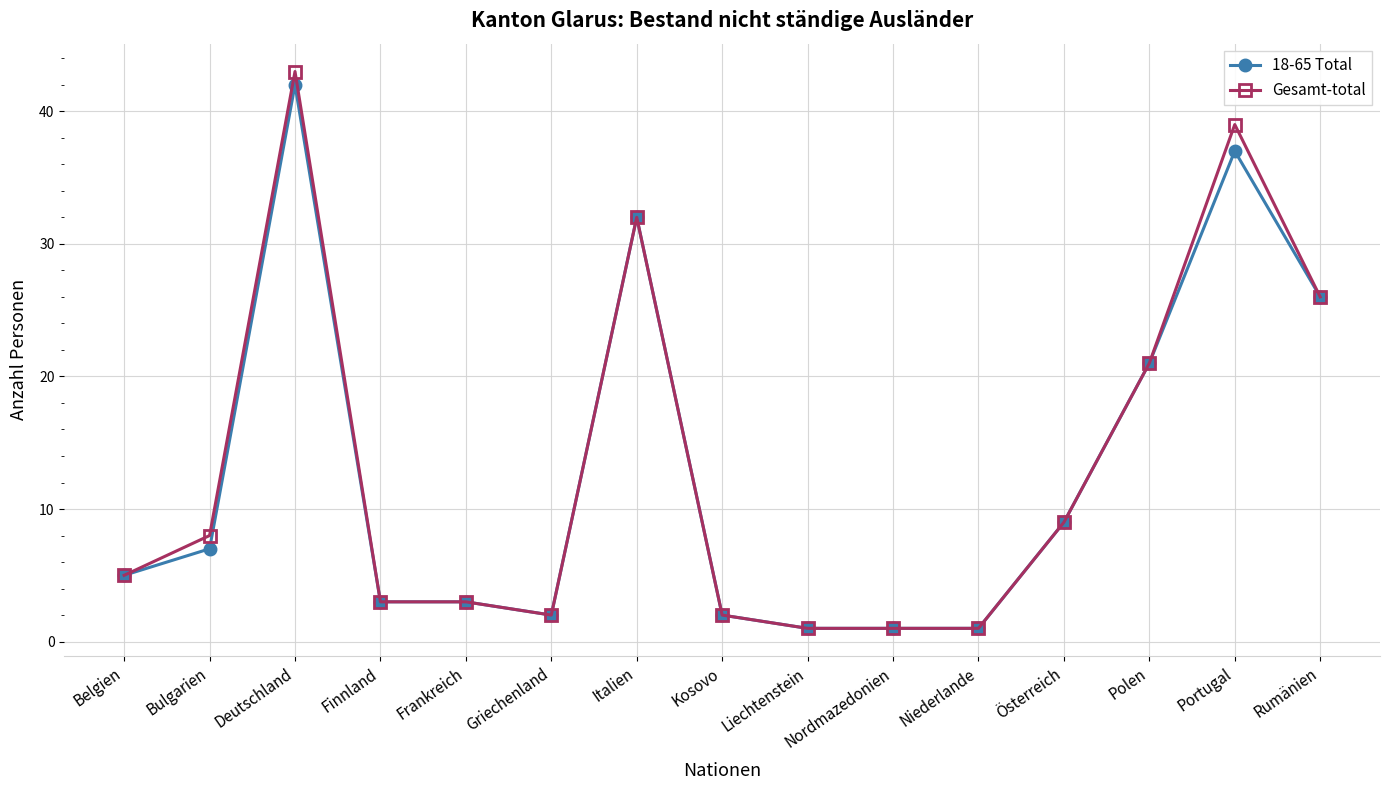

What is the label of the 15th point from the right?

Belgien